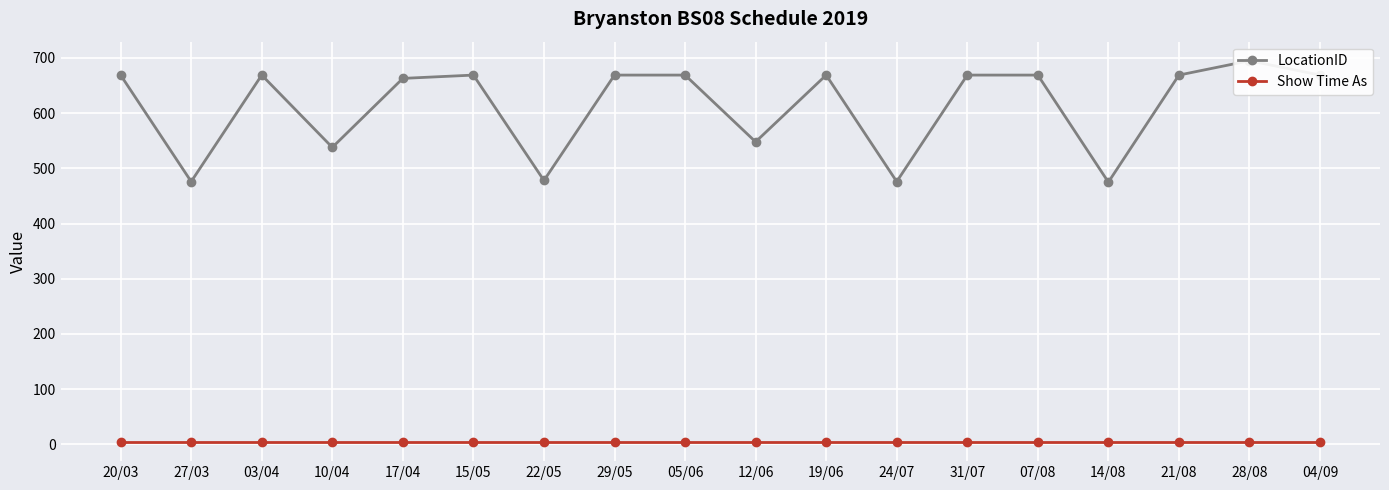

Reading right to left, what are all the values shown in this chart?

LocationID: 04/09=669	28/08=695	21/08=669	14/08=475	07/08=669	31/07=669	24/07=476	19/06=669	12/06=548	05/06=669	29/05=669	22/05=478	15/05=669	17/04=663	10/04=538	03/04=669	27/03=476	20/03=669
Show Time As: 04/09=4	28/08=4	21/08=4	14/08=4	07/08=4	31/07=4	24/07=4	19/06=4	12/06=4	05/06=4	29/05=4	22/05=4	15/05=4	17/04=4	10/04=4	03/04=4	27/03=4	20/03=4